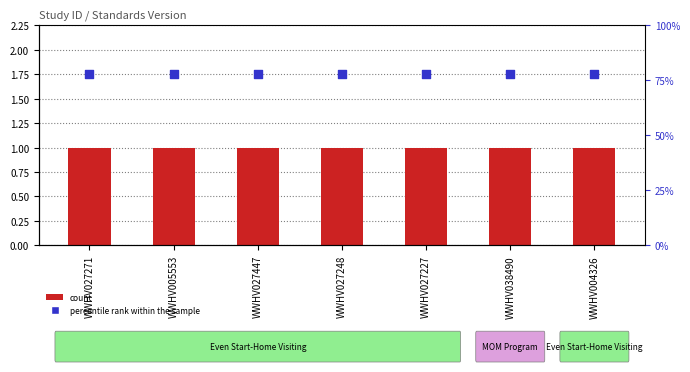

What are all the series names shown in the legend?

count, percentile rank within the sample